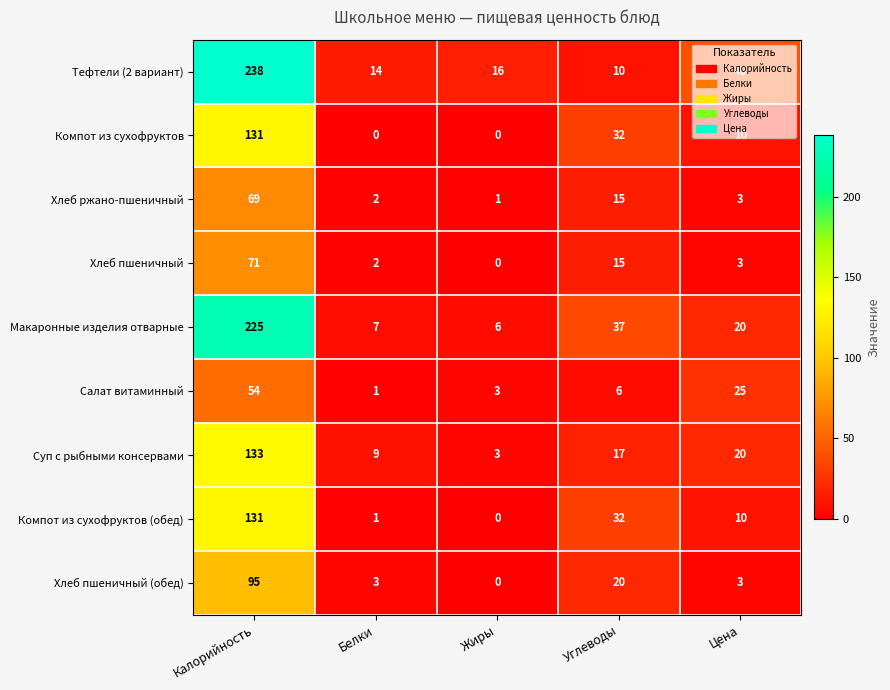

At which category does the chart reach its peak across all series?

Калорийность